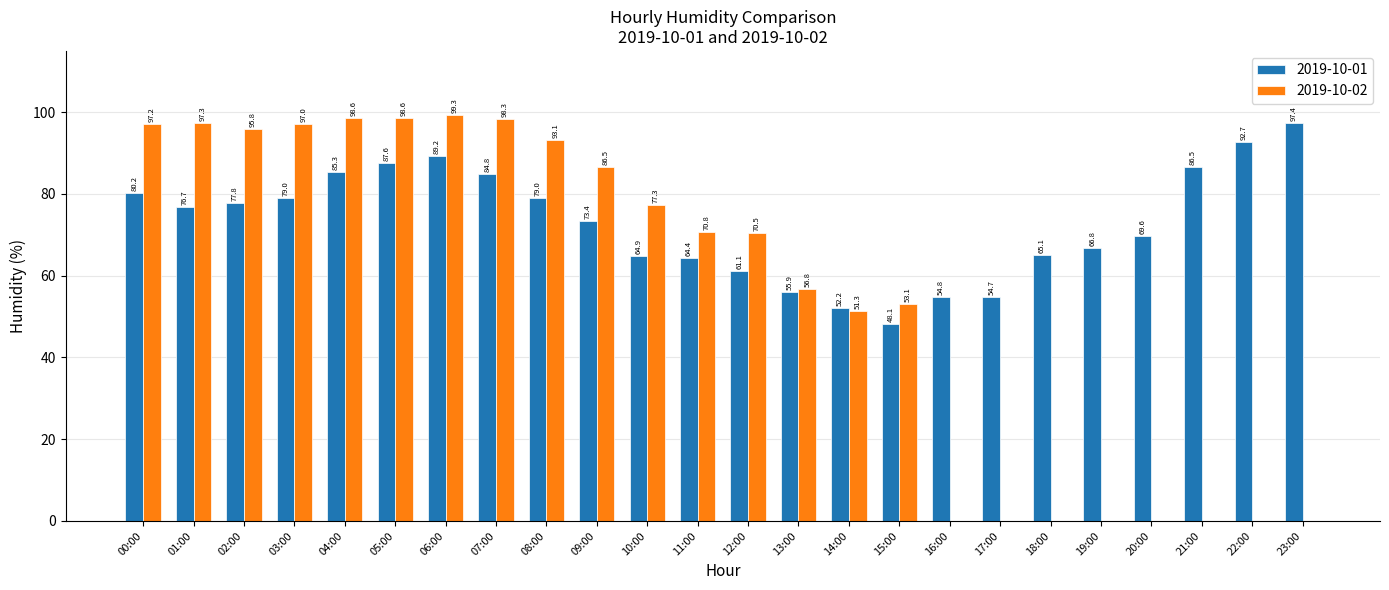

What is the maximum value for 2019-10-01?

97.4